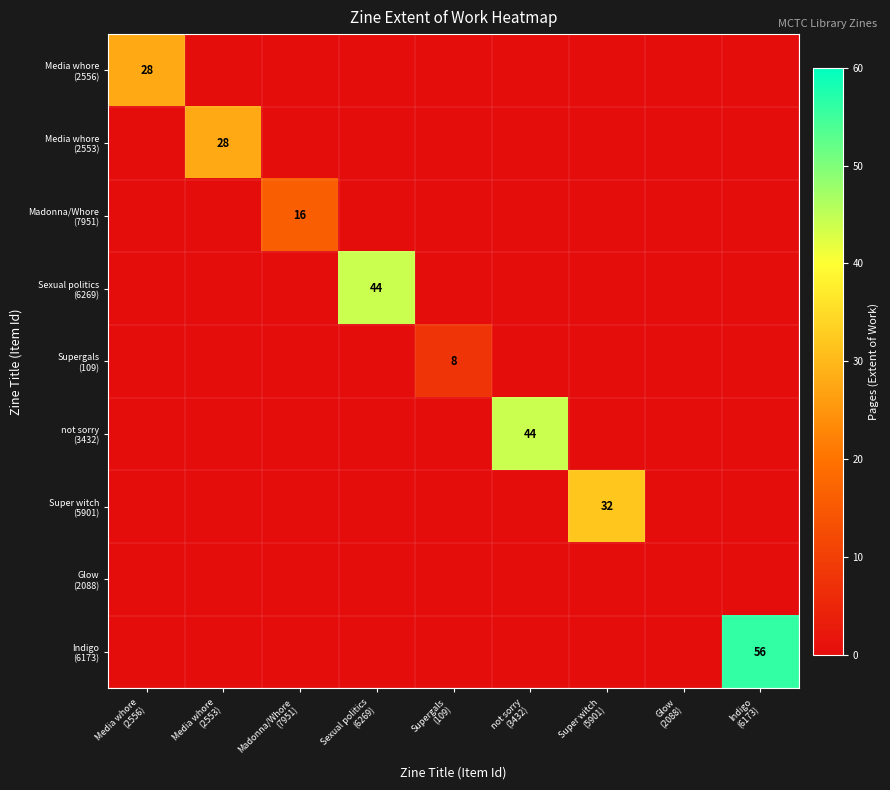

Is it true that Super witch (5901) equals 0 at Sexual politics (6269)?

True